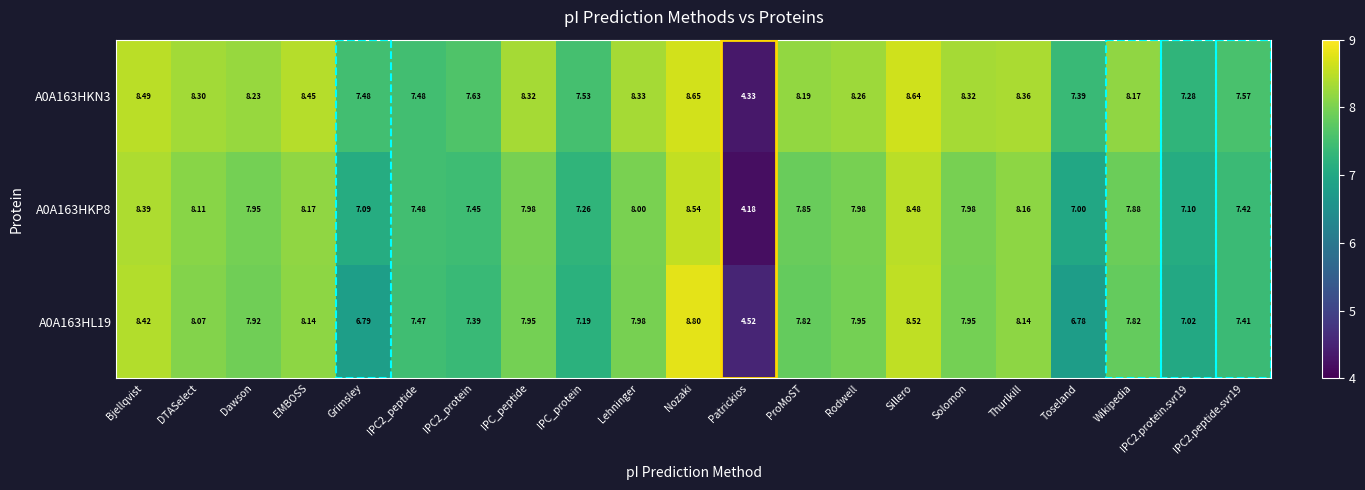

Which series changed the most between Bjellqvist and IPC2.protein.svr19?

A0A163HL19